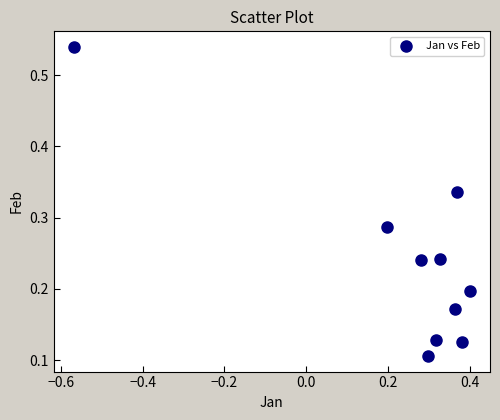

What is the range of X values (max minus min)?

1.0